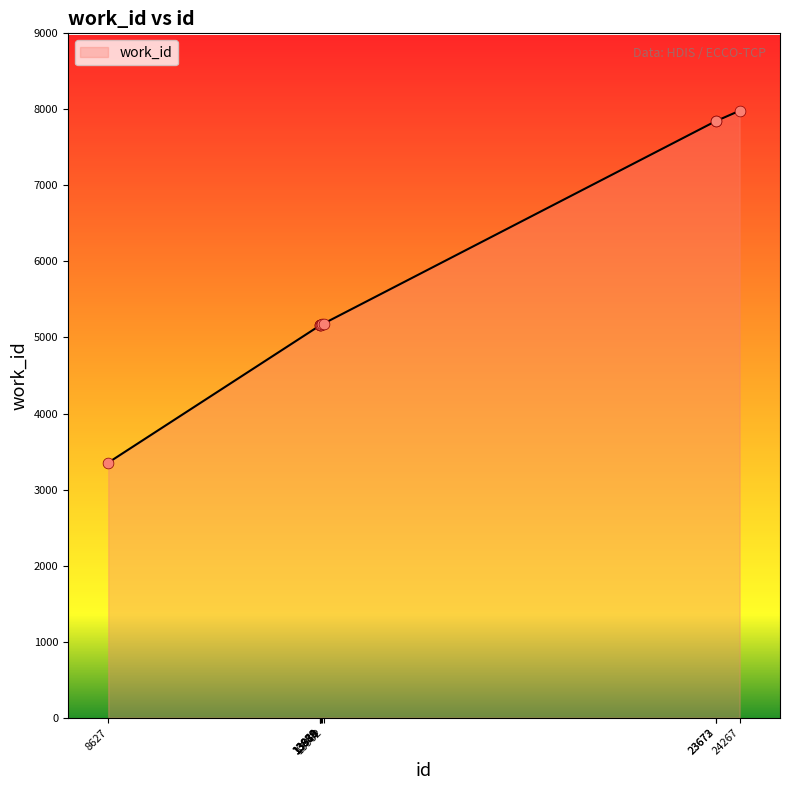

What is the minimum value shown in the chart?

3354